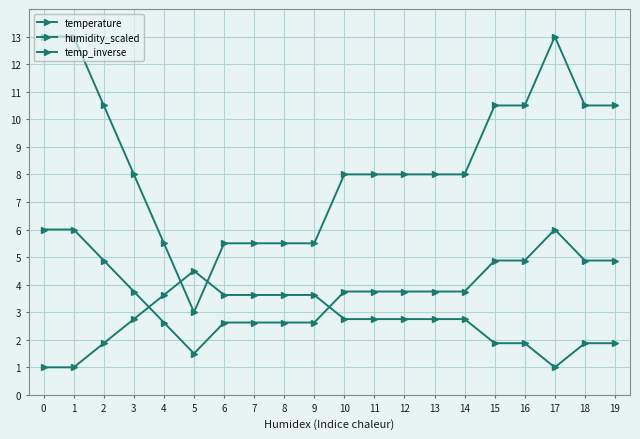

Reading right to left, extract all data points from this chart.

temperature: 10.5	10.5	13.0	10.5	10.5	8.0	8.0	8.0	8.0	8.0	5.5	5.5	5.5	5.5	3.0	5.5	8.0	10.5	13.0	13.0
humidity_scaled: 4.9	4.9	6.0	4.9	4.9	3.8	3.8	3.8	3.8	3.8	2.6	2.6	2.6	2.6	1.5	2.6	3.8	4.9	6.0	6.0
temp_inverse: 1.9	1.9	1.0	1.9	1.9	2.8	2.8	2.8	2.8	2.8	3.6	3.6	3.6	3.6	4.5	3.6	2.8	1.9	1.0	1.0